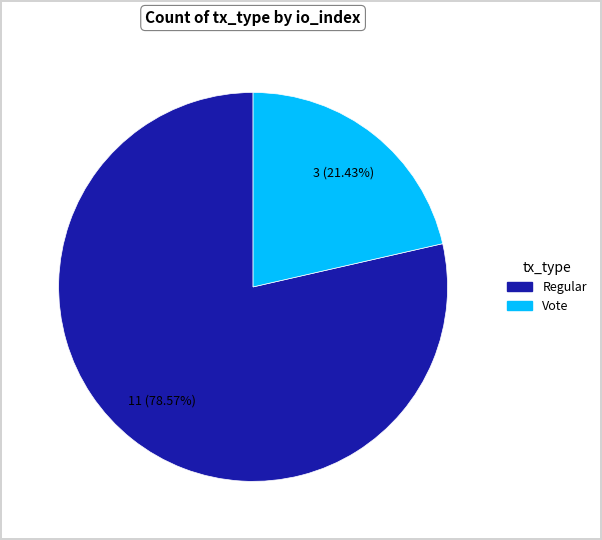

Is there any slice that represents more than half of the pie?

Yes